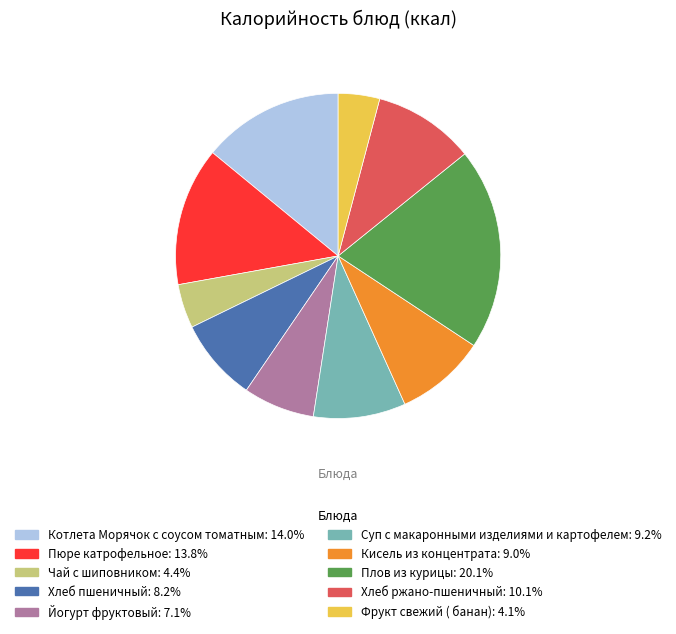

What is the largest slice in the pie chart?

Плов из курицы